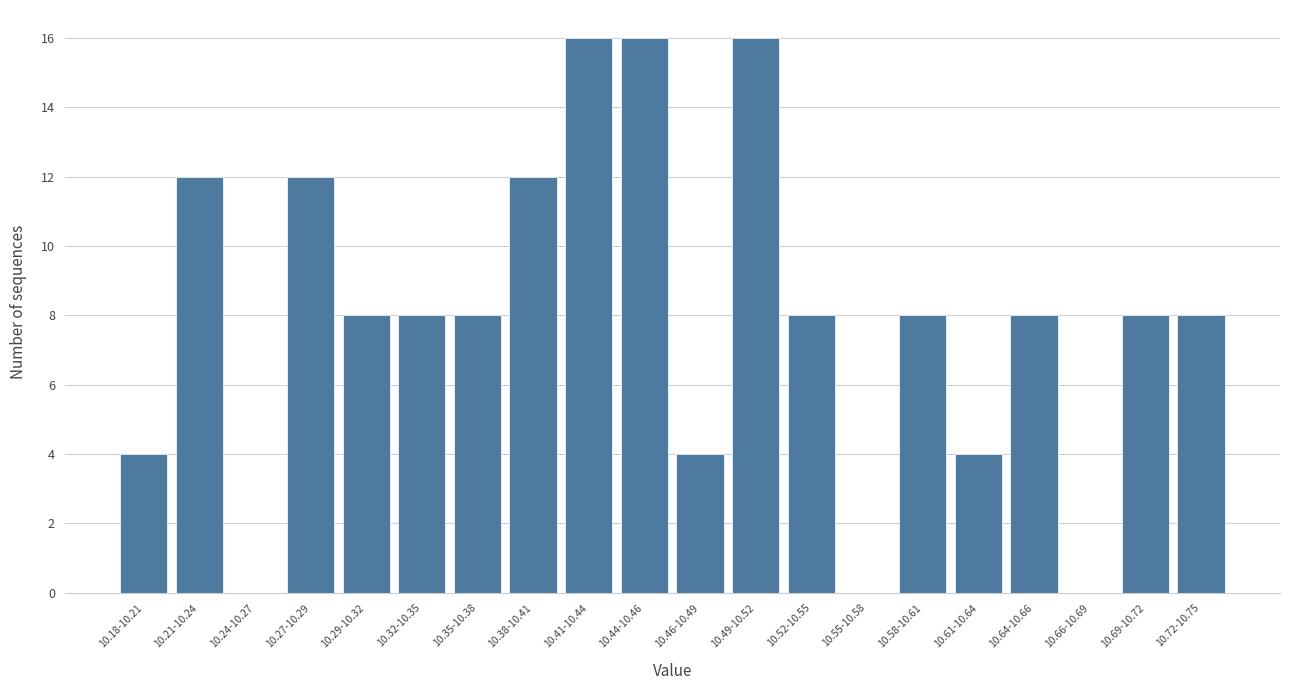

Reading left to right, transcribe all the data shown in this chart.

10.18-10.21=4	10.21-10.24=12	10.24-10.27=0	10.27-10.29=12	10.29-10.32=8	10.32-10.35=8	10.35-10.38=8	10.38-10.41=12	10.41-10.44=16	10.44-10.46=16	10.46-10.49=4	10.49-10.52=16	10.52-10.55=8	10.55-10.58=0	10.58-10.61=8	10.61-10.64=4	10.64-10.66=8	10.66-10.69=0	10.69-10.72=8	10.72-10.75=8